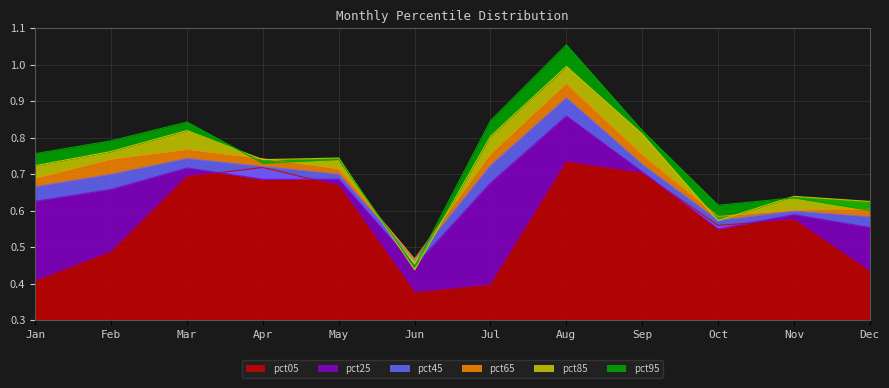

True or false: pct05 and pct65 intersect in this chart.

False